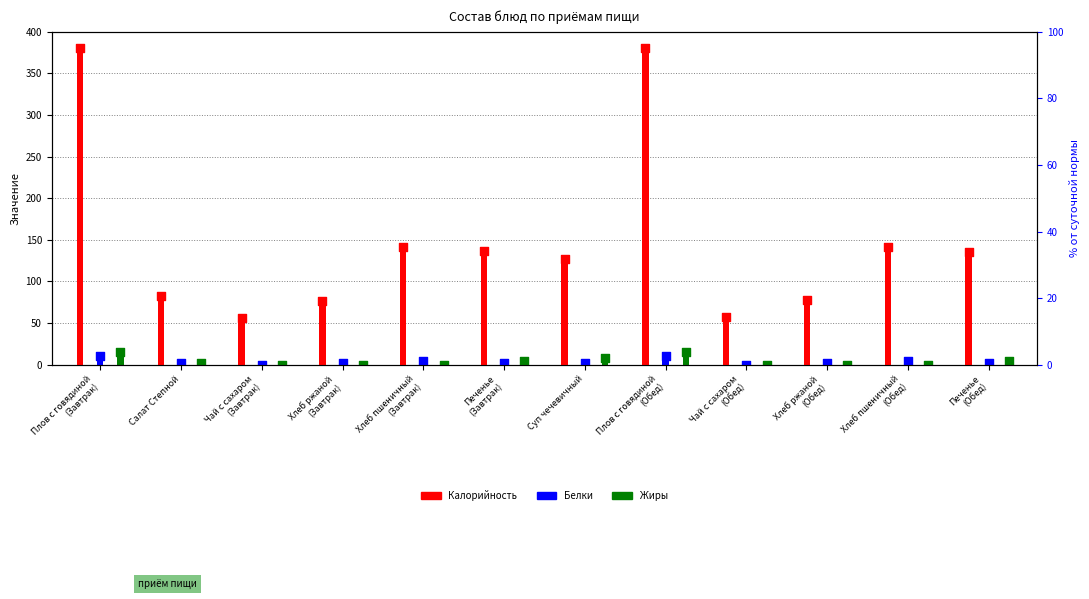

What are all the series names shown in the legend?

Калорийность, Белки, Жиры